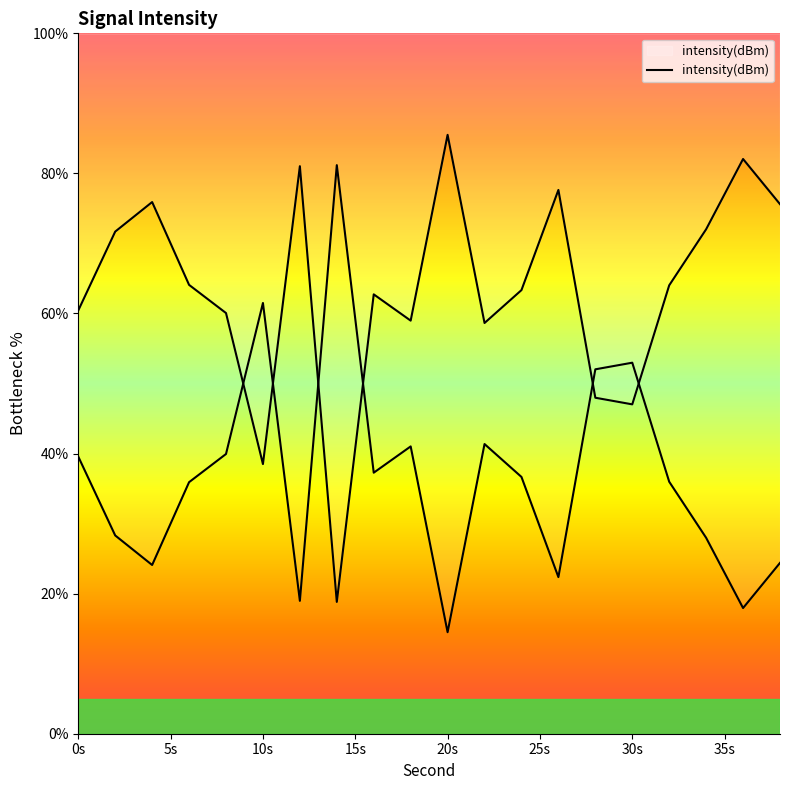

How many interior local peaks (higher than both neighbors) does the data have?

6